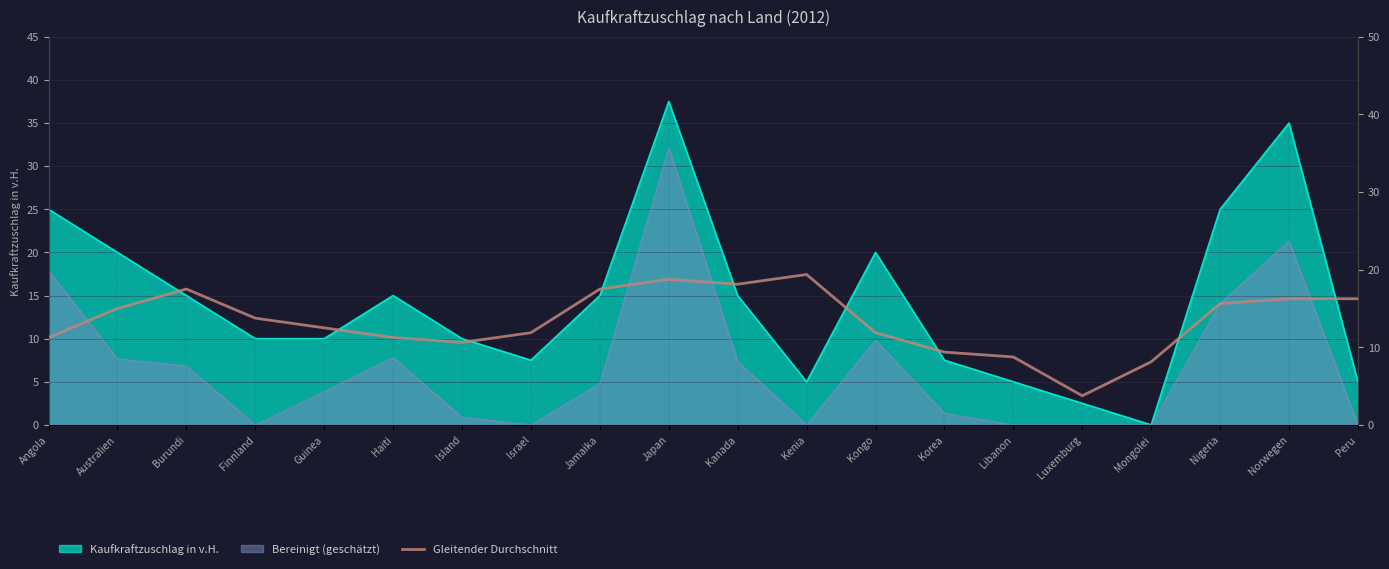

How many data points does each series have?

20